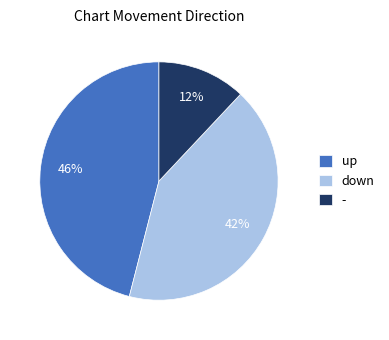

Is the sum of up and down greater than half?

Yes